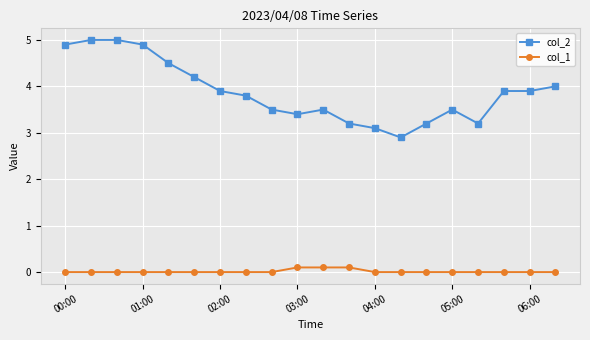

True or false: col_2 has more than 0 interior local peaks.

True